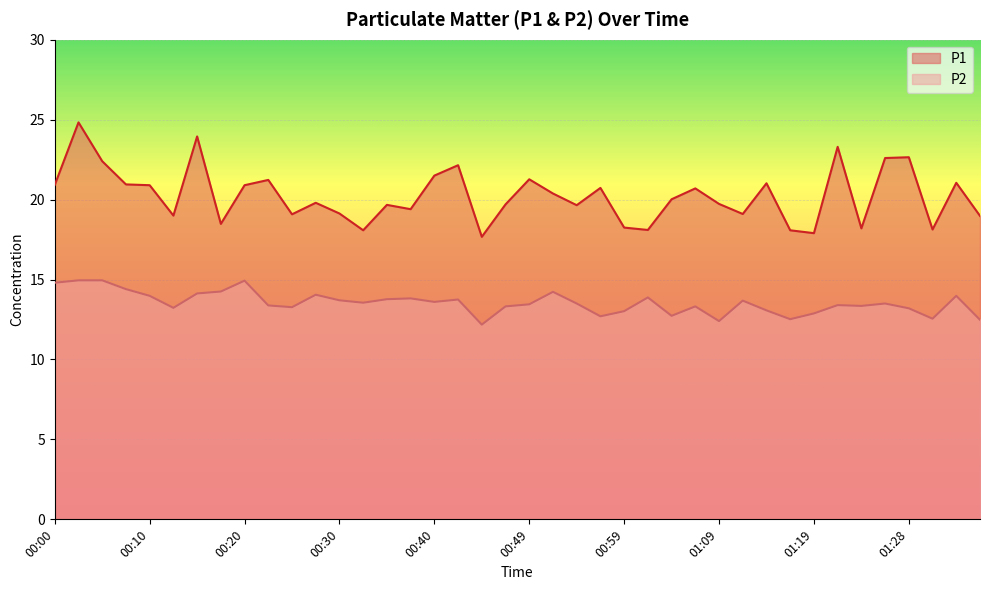

At which category is the sum across all series the highest?

00:03